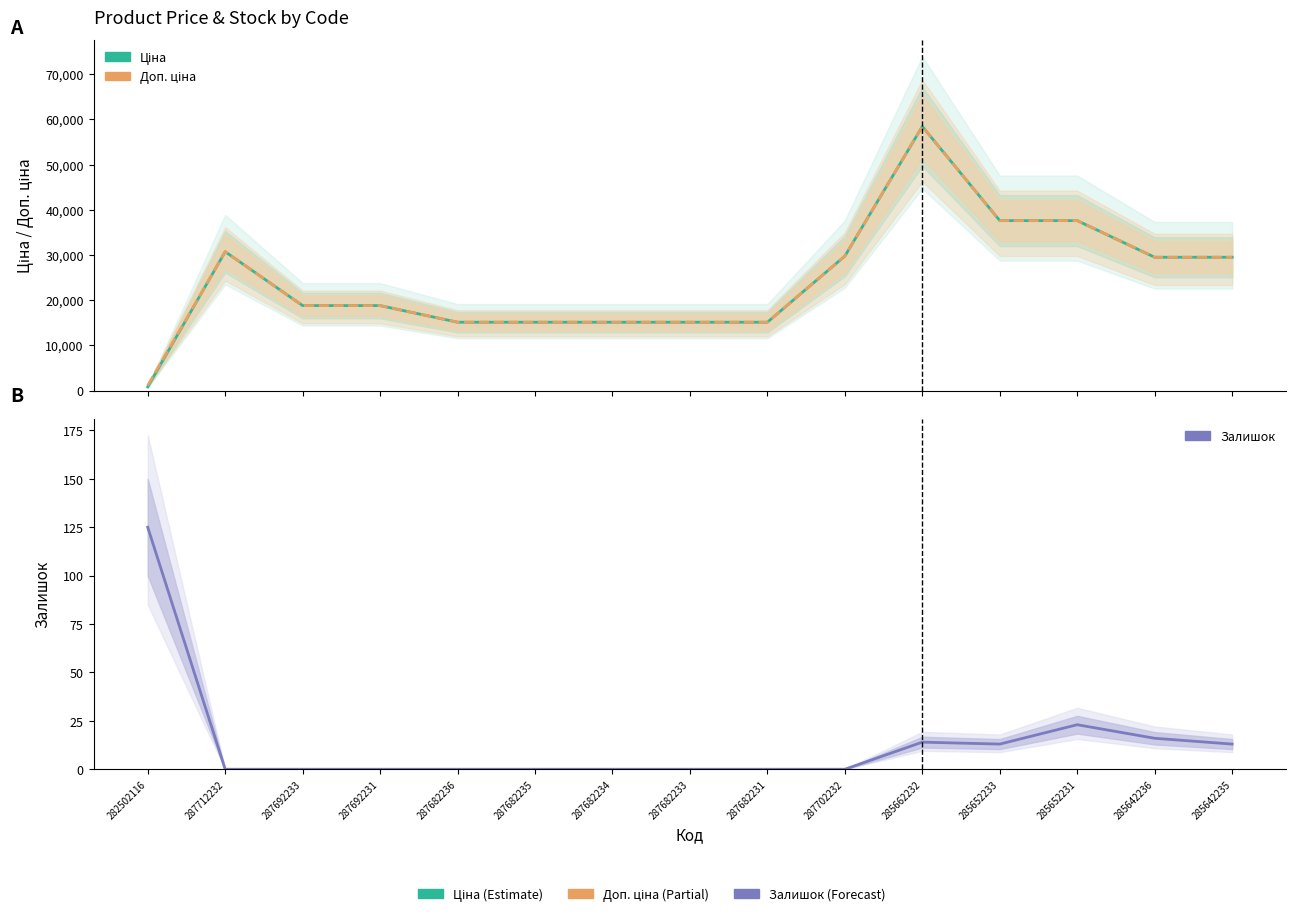

Is it true that Ціна equals 25762.7 at 287682231?

False